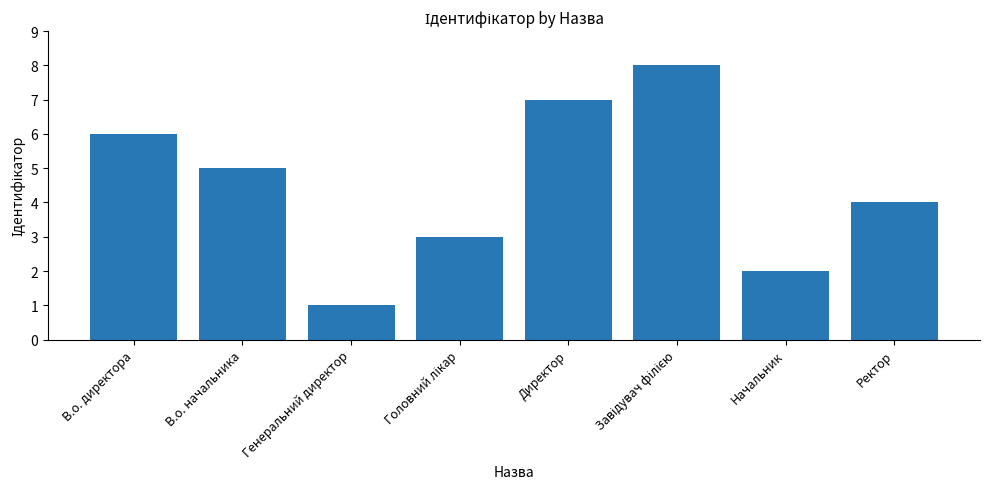

What is the difference between the values at Генеральний директор and Директор?

6